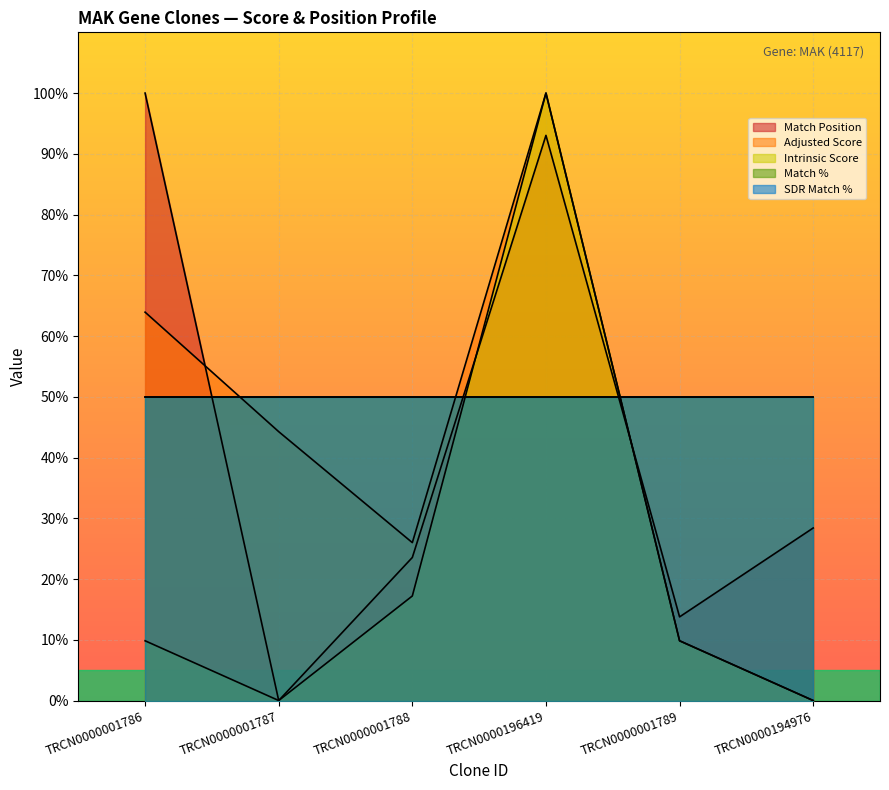

True or false: Intrinsic Score has a value of 62.1 at TRCN0000196419.

False